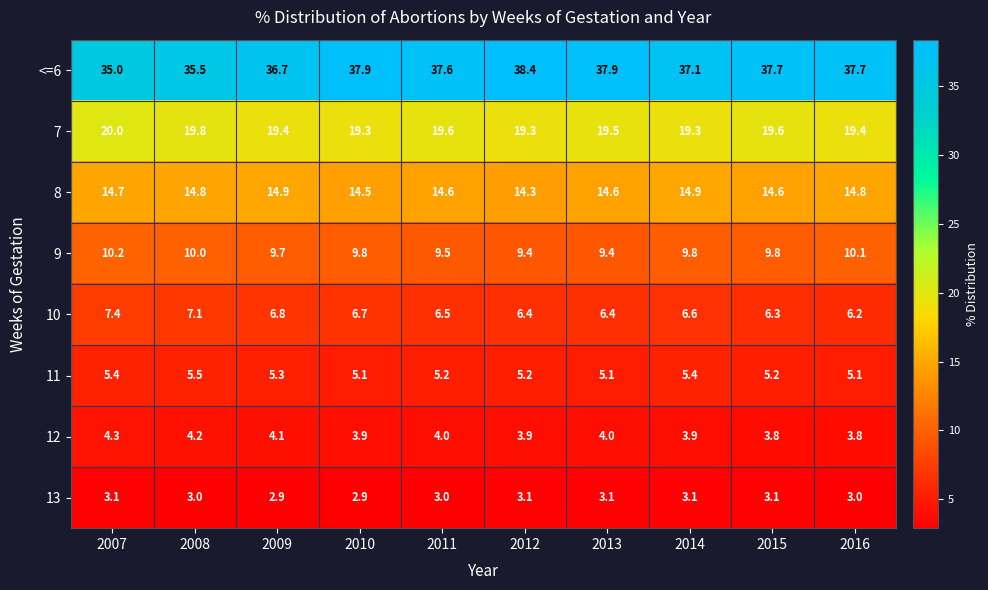

Count the number of data series in this chart.

8